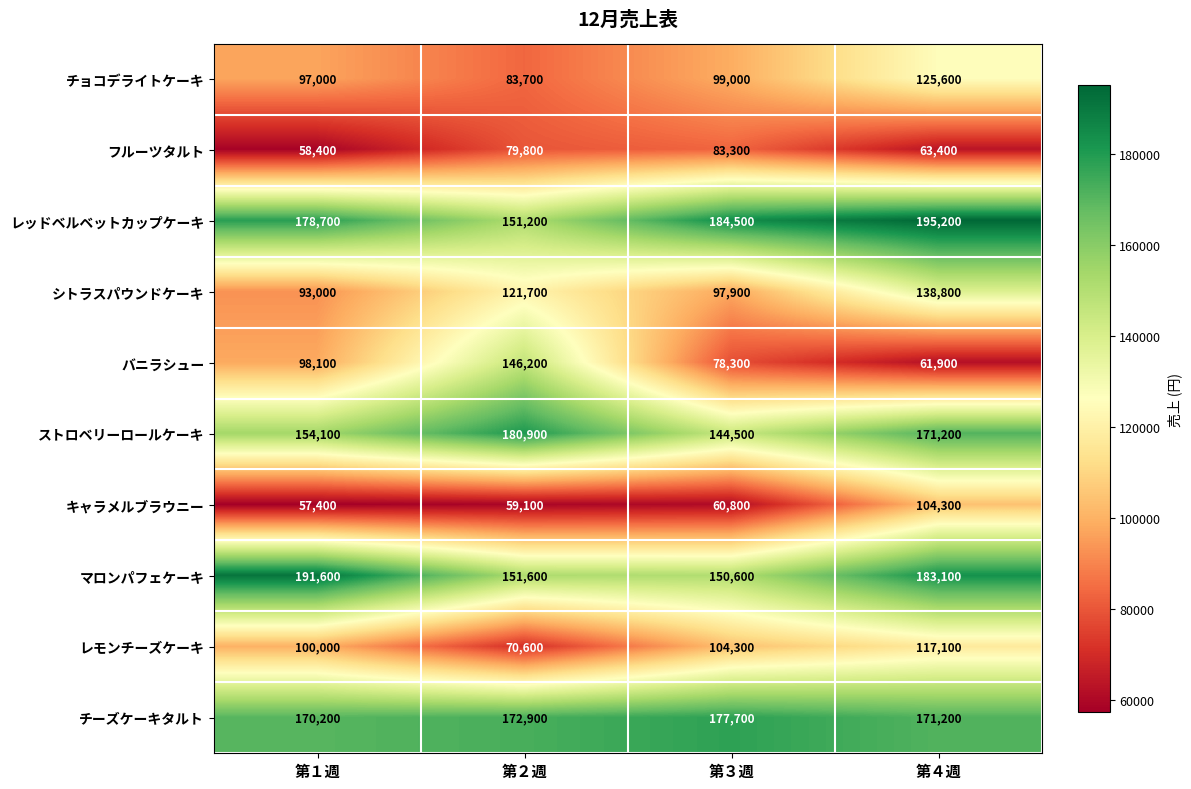

Where is フルーツタルト nearest to the value 70850?

第４週